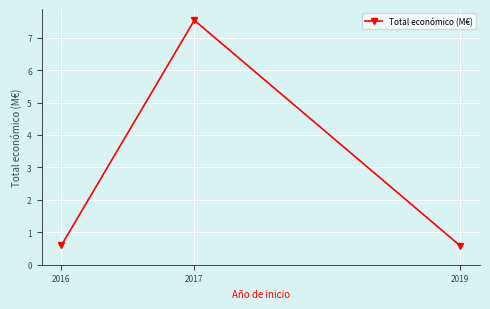

Count the number of data series in this chart.

1